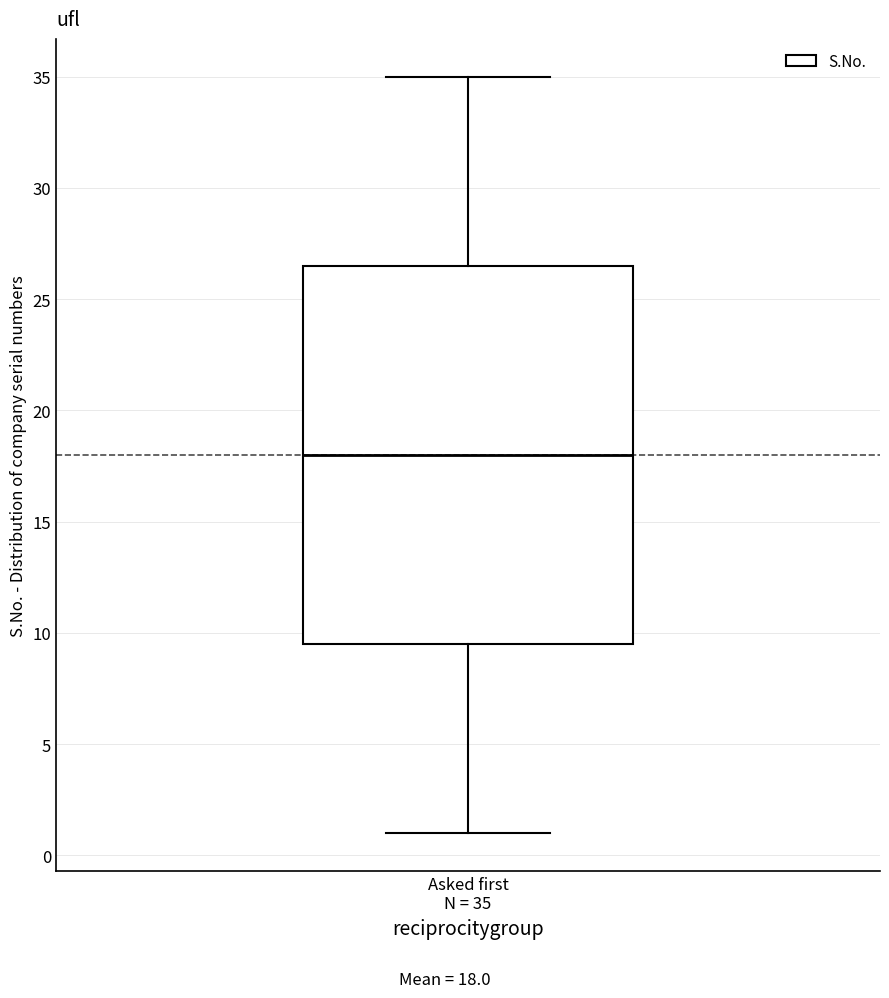

Transcribe this box plot: give where the median line is, the range the box spans, and where the two whiskers end, as read against the y-axis. The values are not printed on the chart, so give them approximately, as read against the axis.

median 18.0, box 9.5 to 26.5, whiskers 1.0 to 35.0